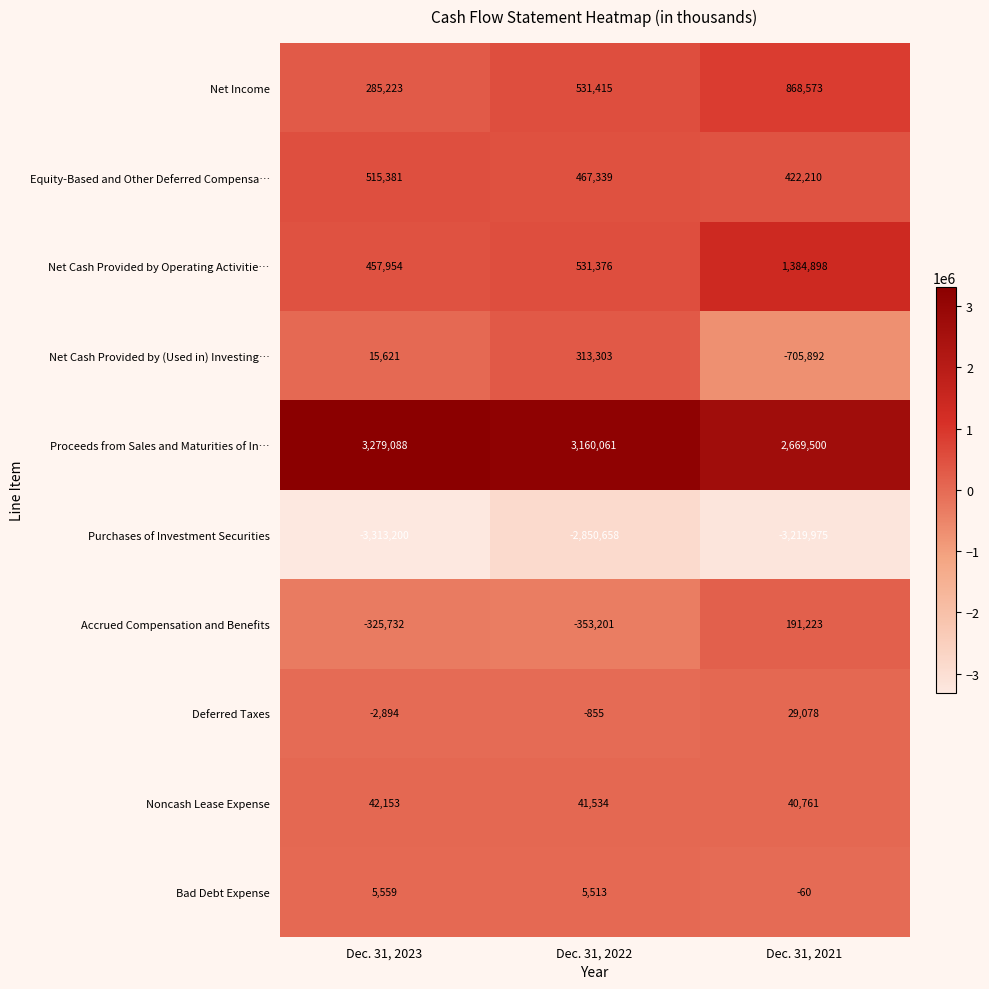

Where is Accrued Compensation and Benefits nearest to the value -80989?

Dec. 31, 2023